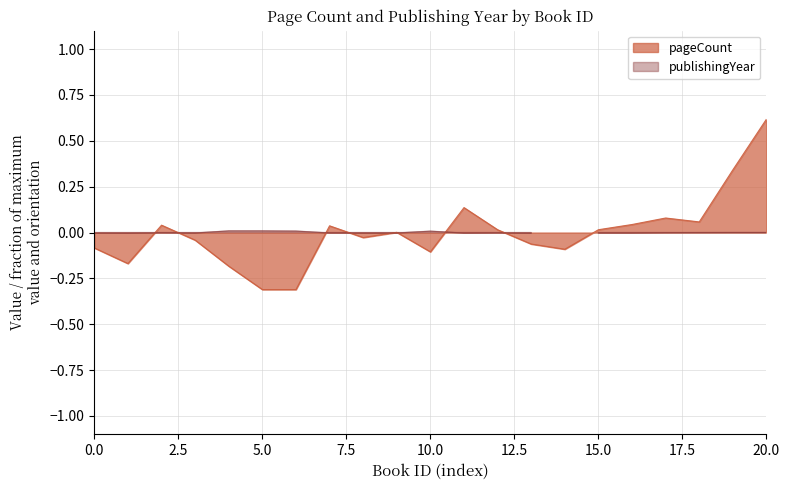

What is the difference between the second highest and minimum values?

0.7